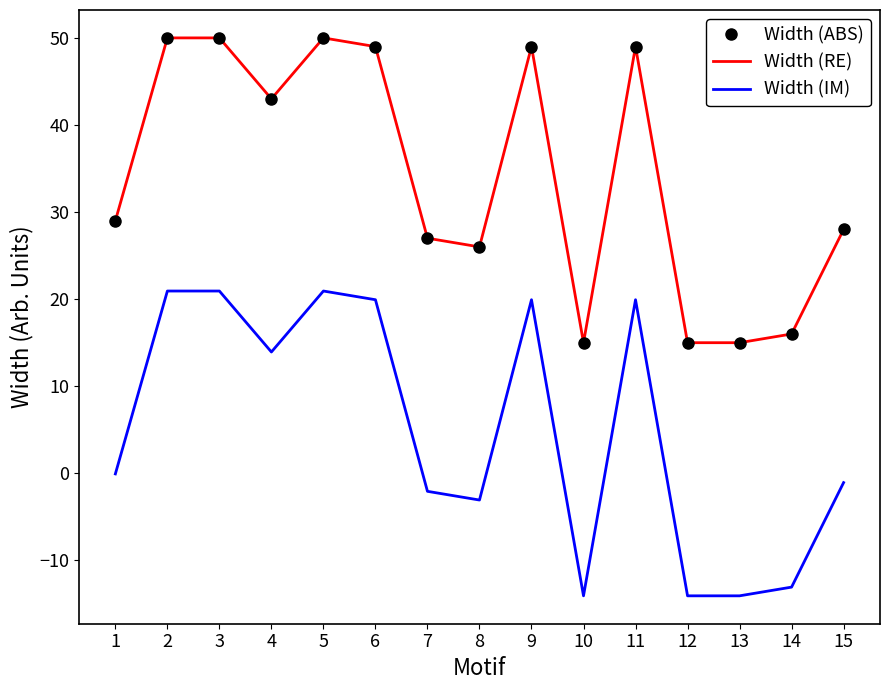

Between 4 and 9, which series saw the biggest shift?

Width (ABS)